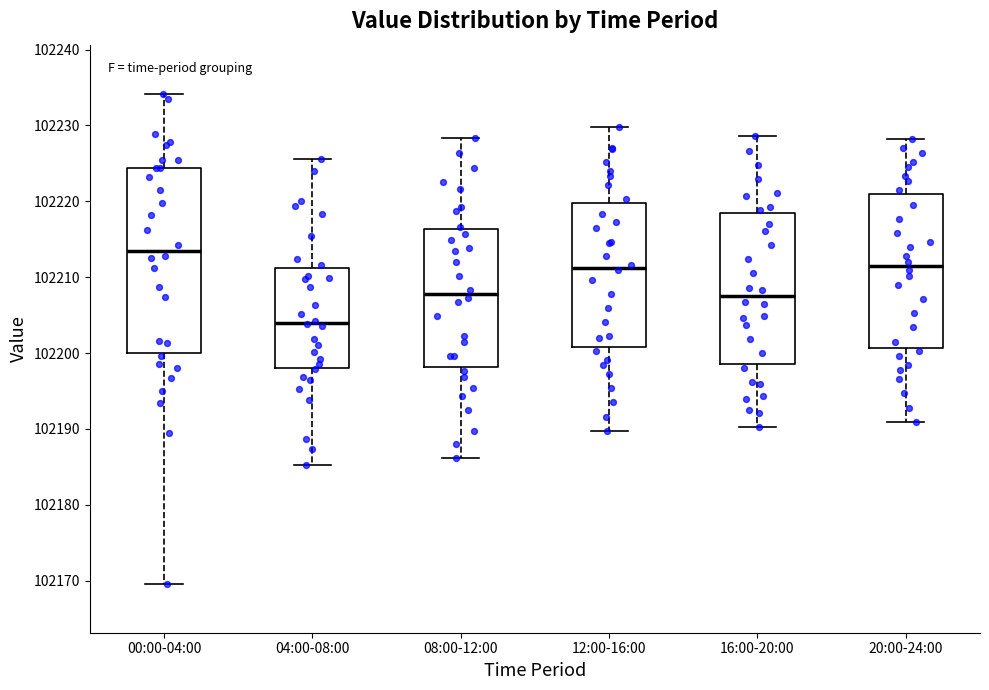

Comparing the boxes themselves (not the whiskers), which one is the tallest?

00:00-04:00